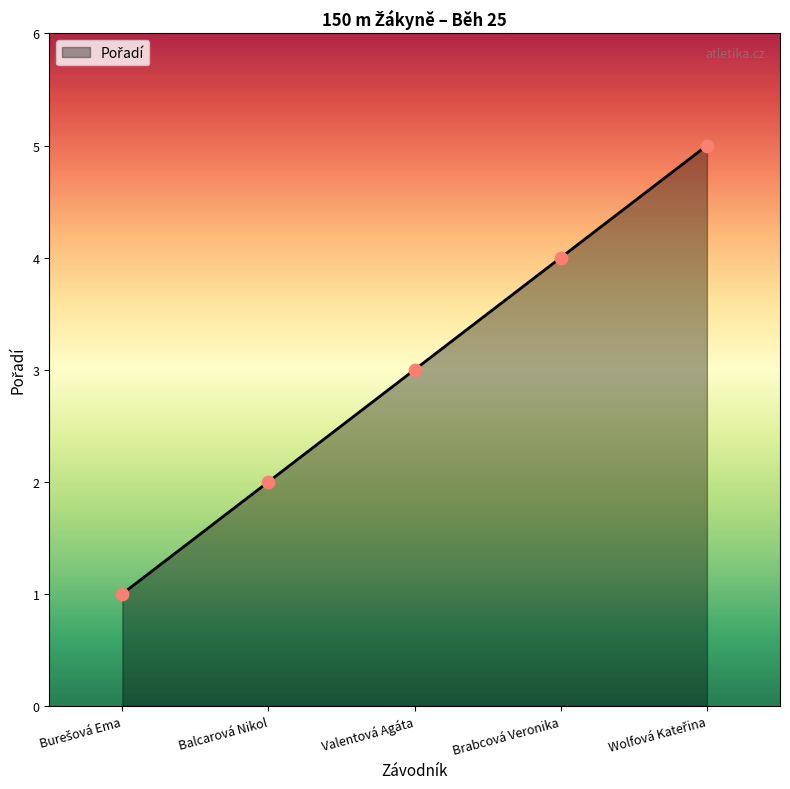

Which has a higher value, Balcarová Nikol or Valentová Agáta?

Valentová Agáta